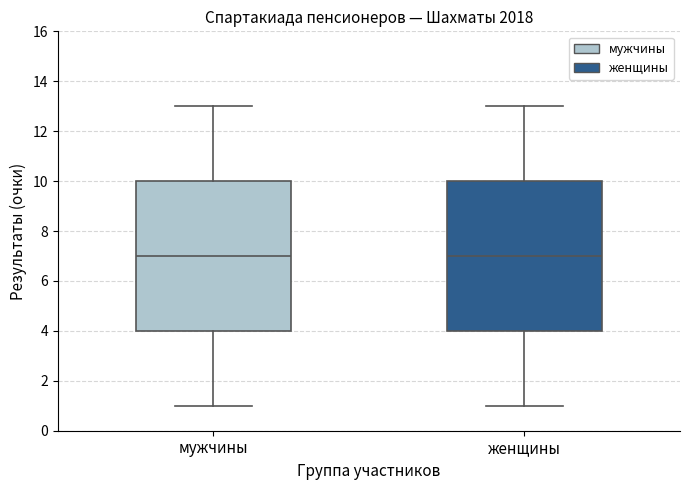

Where does the lower whisker of the box for женщины end on the y-axis? The values are not printed on the chart, so give them approximately, as read against the axis.

1